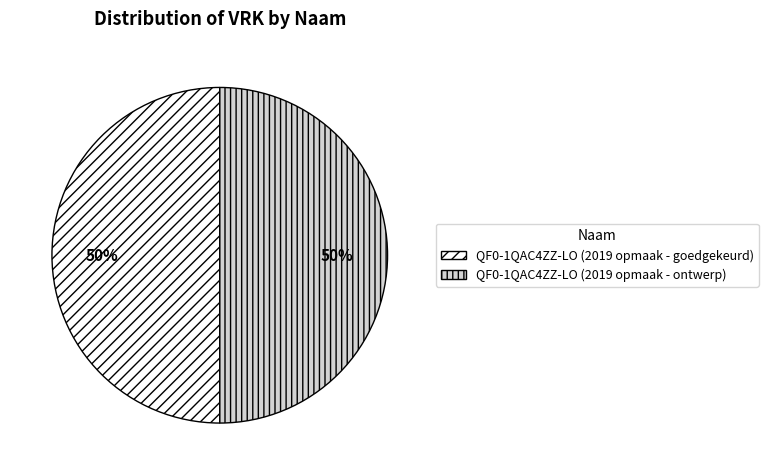

Approximately how many times larger is the value at QF0-1QAC4ZZ-LO (2019 opmaak - ontwerp) compared to QF0-1QAC4ZZ-LO (2019 opmaak - goedgekeurd)?

1.0